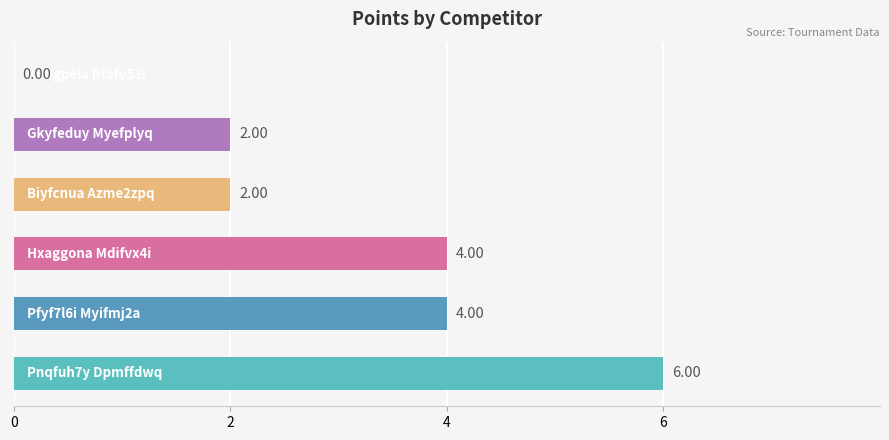

What is the sum of all values?

18